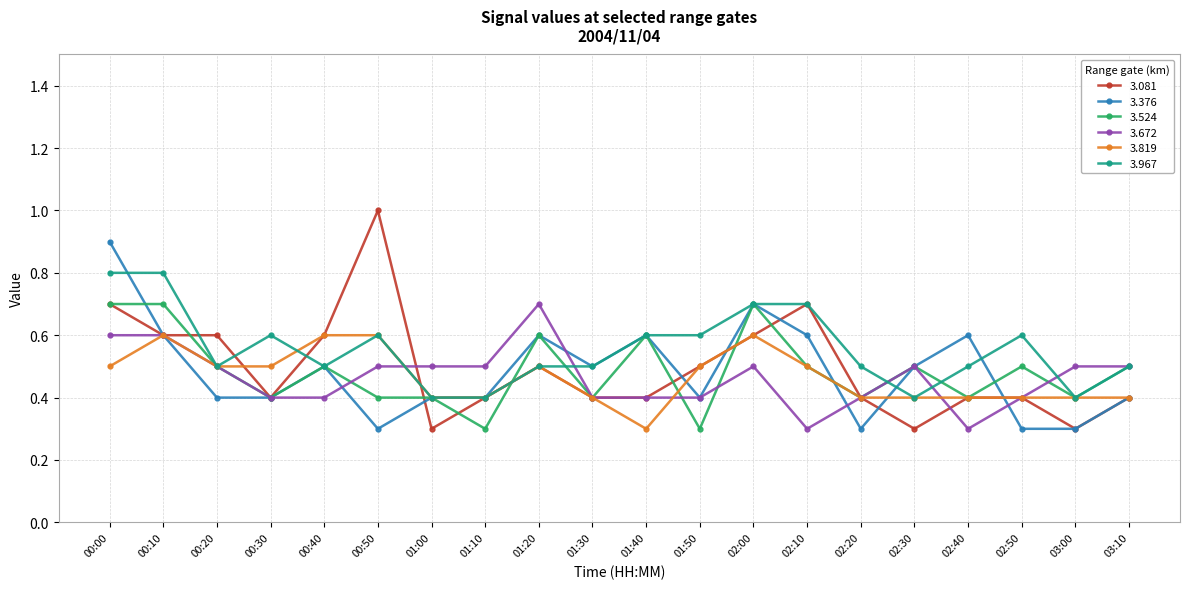

What is the label of the 20th point from the right?

00:00